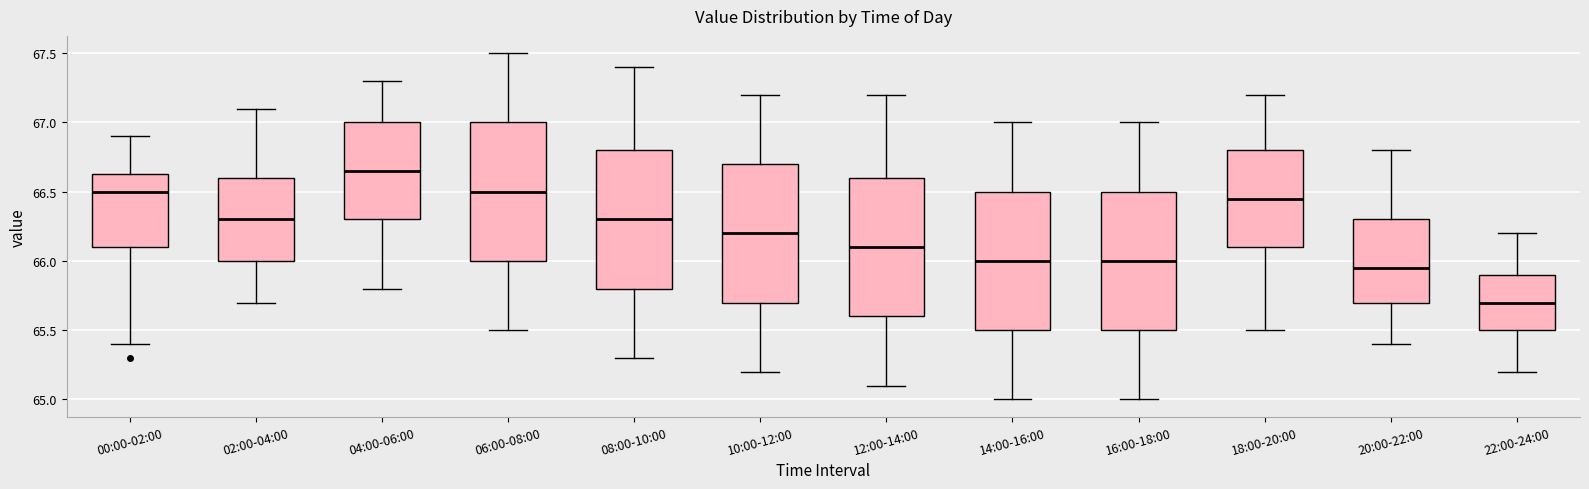

Reading left to right, read every box against the y-axis: the position of its median line, the range the box covers, and the ends of its whiskers. The values are not printed on the chart, so give them approximately, as read against the axis.

00:00-02:00: median 66.50, box 66.10 to 66.65, whiskers 65.40 to 66.90
02:00-04:00: median 66.30, box 66.00 to 66.60, whiskers 65.70 to 67.10
04:00-06:00: median 66.65, box 66.30 to 67.00, whiskers 65.80 to 67.30
06:00-08:00: median 66.50, box 66.00 to 67.00, whiskers 65.50 to 67.50
08:00-10:00: median 66.30, box 65.80 to 66.80, whiskers 65.30 to 67.40
10:00-12:00: median 66.20, box 65.70 to 66.70, whiskers 65.20 to 67.20
12:00-14:00: median 66.10, box 65.60 to 66.60, whiskers 65.10 to 67.20
14:00-16:00: median 66.00, box 65.50 to 66.50, whiskers 65.00 to 67.00
16:00-18:00: median 66.00, box 65.50 to 66.50, whiskers 65.00 to 67.00
18:00-20:00: median 66.45, box 66.10 to 66.80, whiskers 65.50 to 67.20
20:00-22:00: median 65.95, box 65.70 to 66.30, whiskers 65.40 to 66.80
22:00-24:00: median 65.70, box 65.50 to 65.90, whiskers 65.20 to 66.20